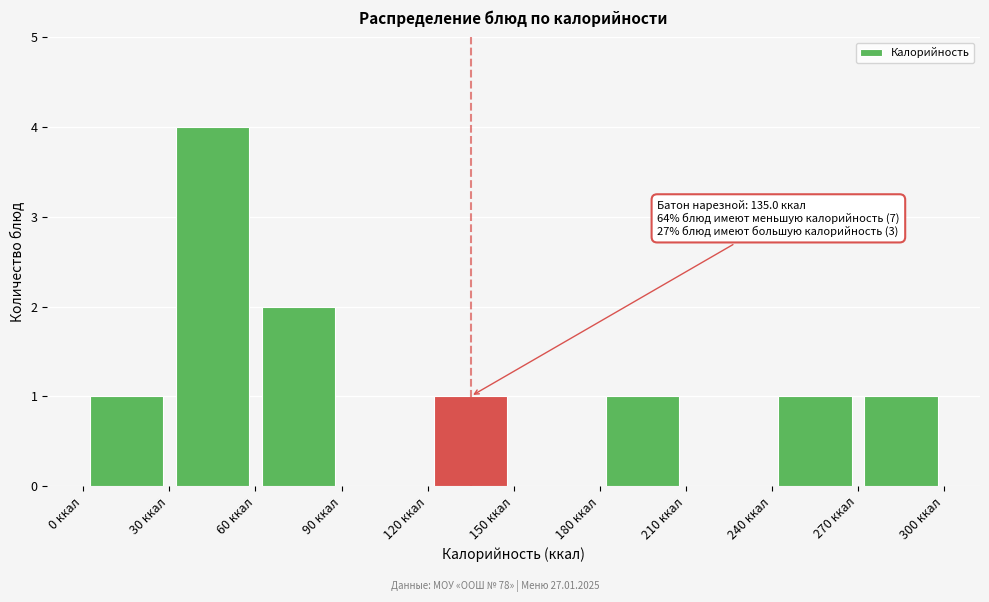

Over which range of the x-axis is the bar tallest?

30 to 60